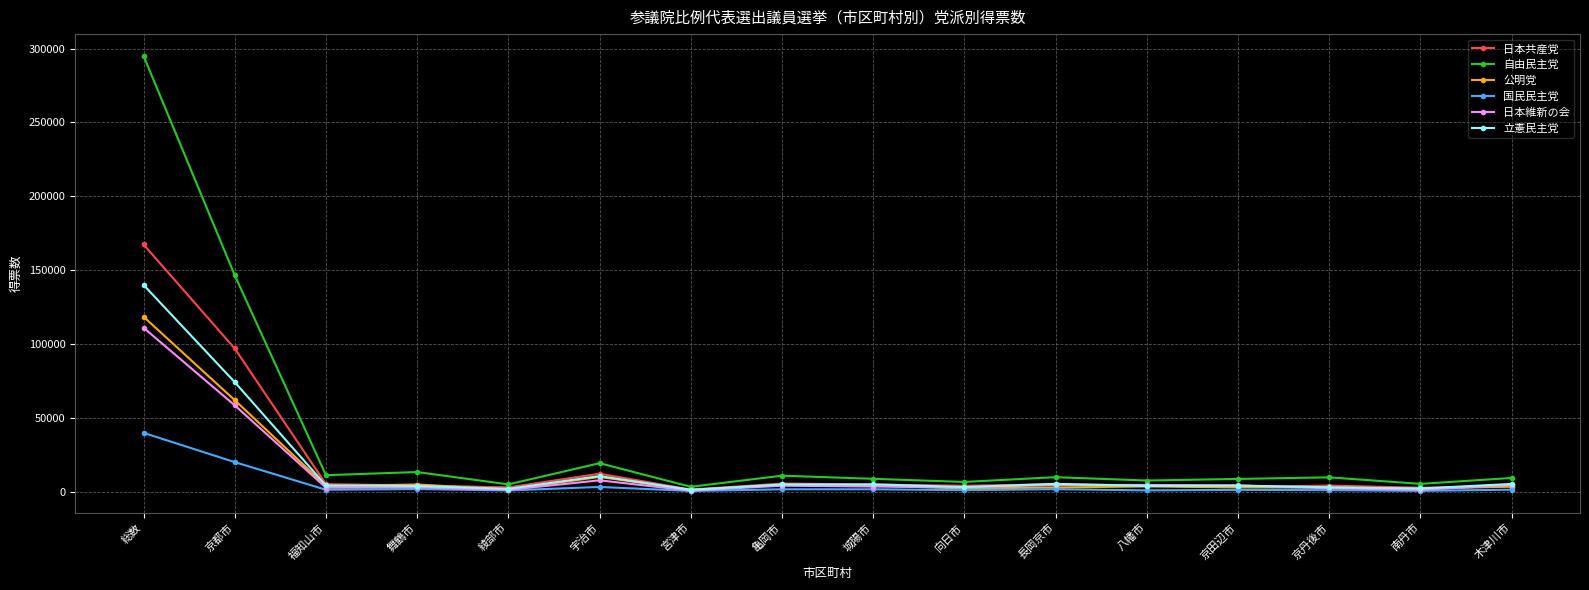

In 日本共産党, how many points are lower than both neighbors (excluding endpoints)?

5